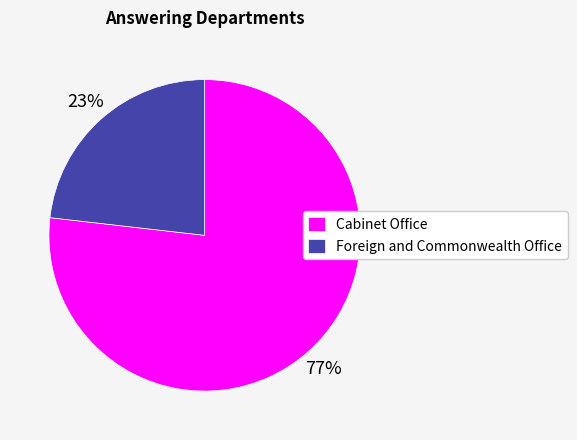

Which category has the smallest portion of the pie?

Foreign and Commonwealth Office